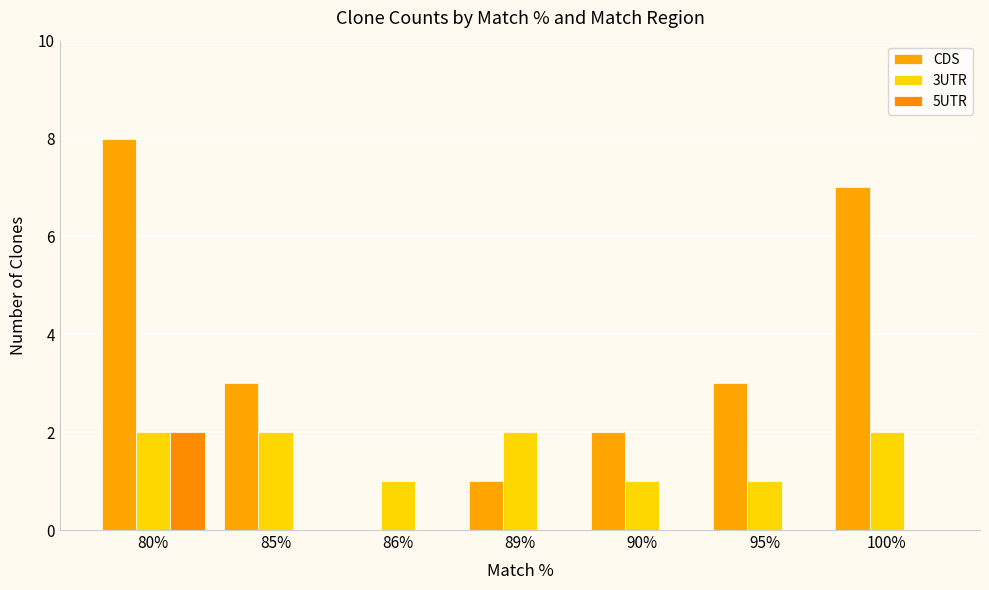

Between 80% and 85%, which is larger?

80%